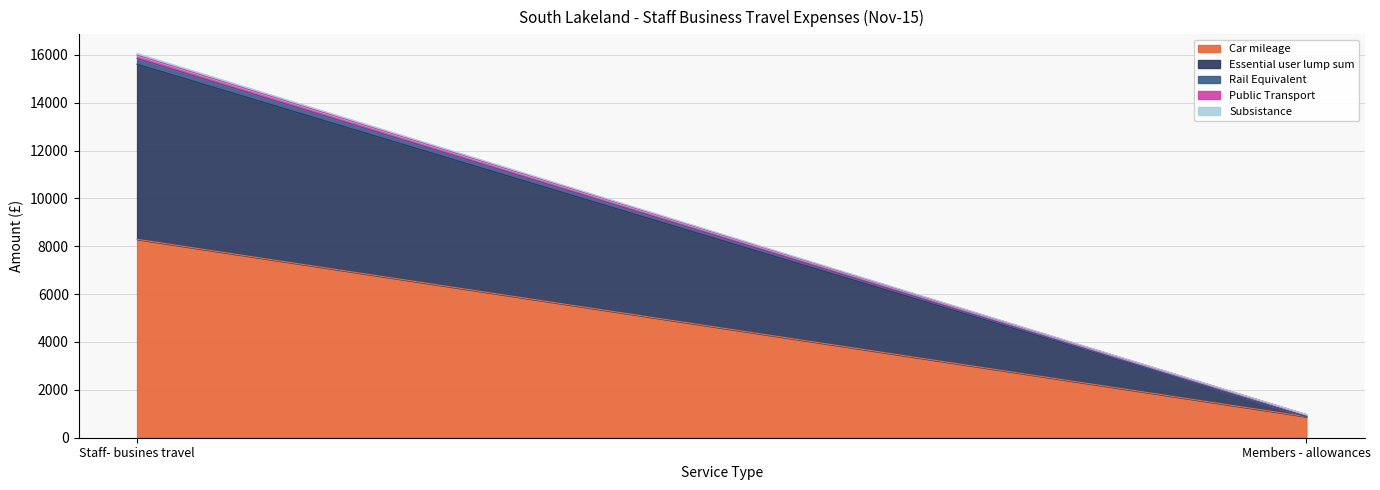

How many lines are shown in the chart?

5